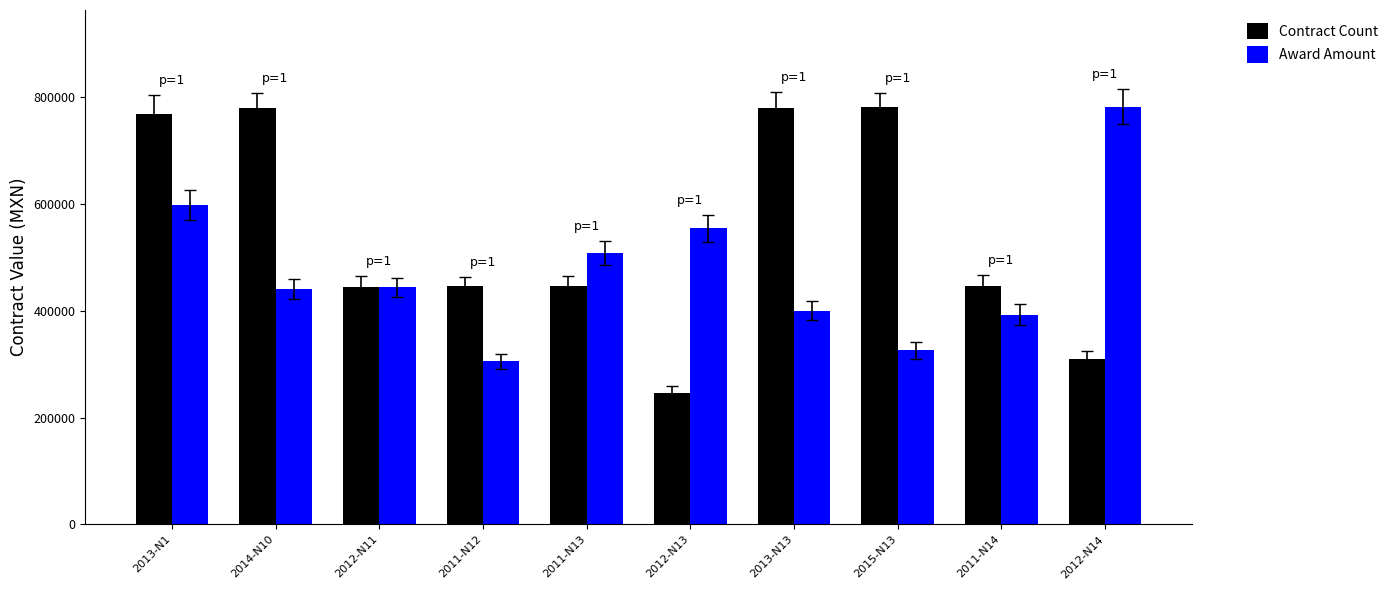

What is the label of the 6th bar from the right?

2011-N13